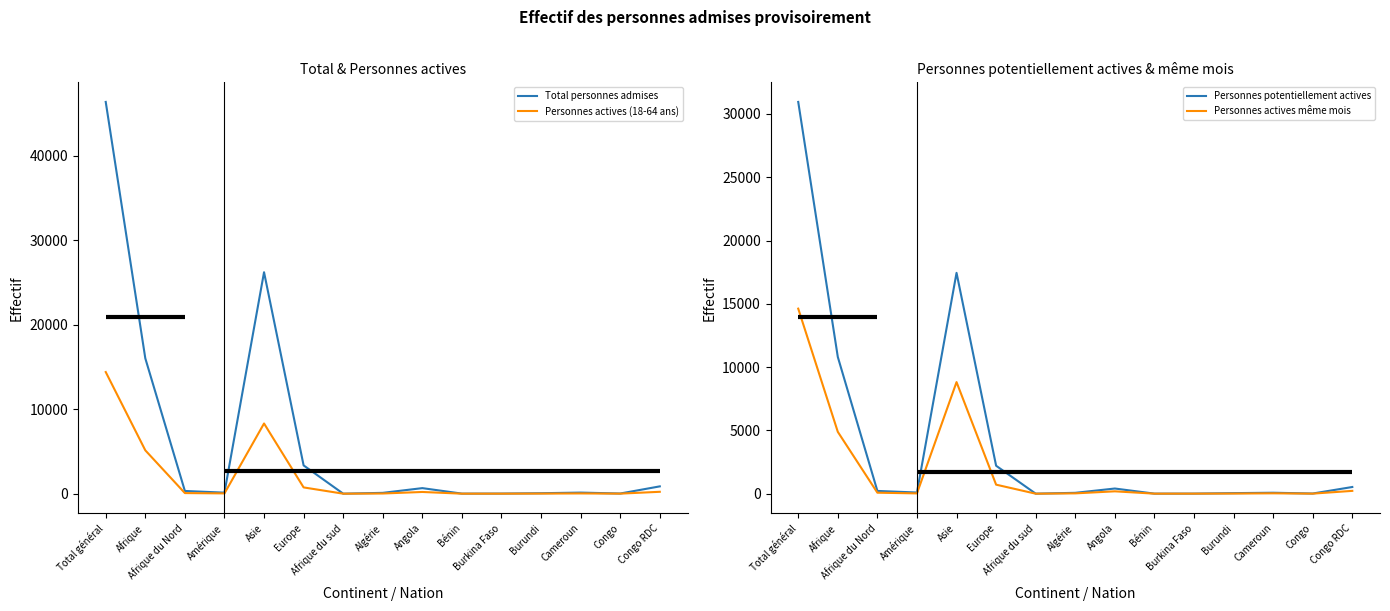

Is it true that Personnes actives même mois equals 4 at Bénin?

True